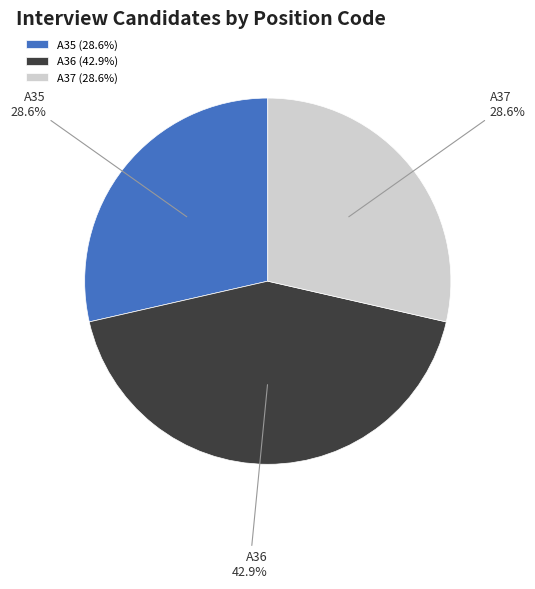

What percentage do A35 and A37 together represent?

57.1%